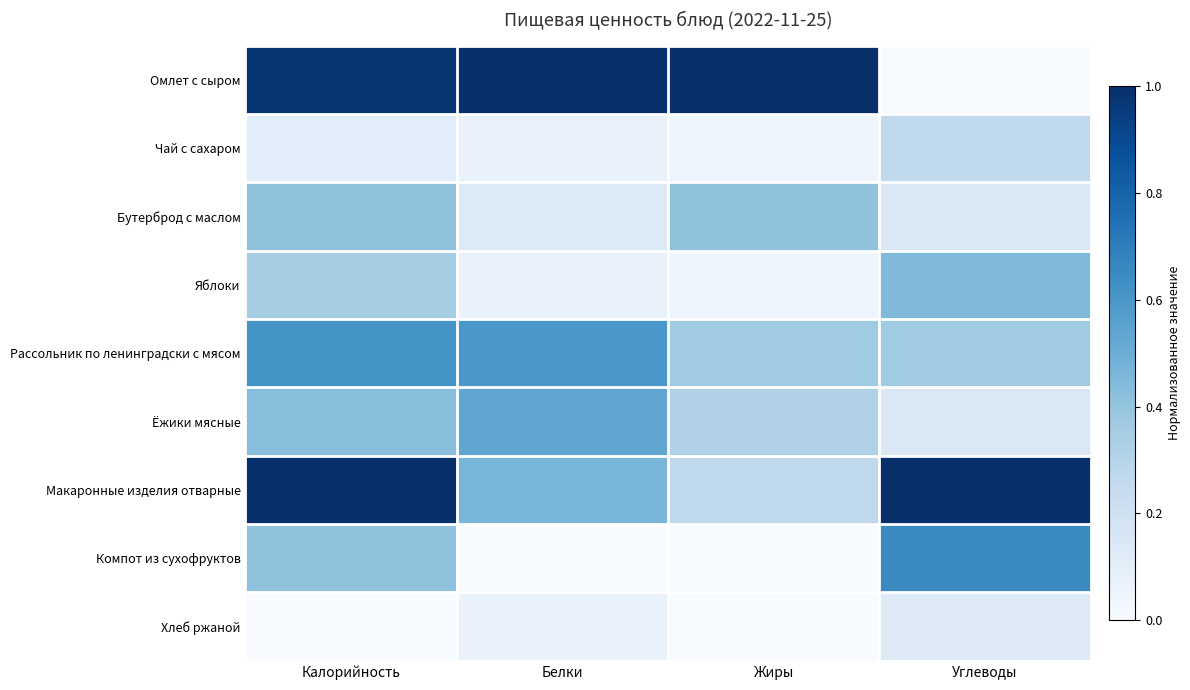

How many distinct data groups are displayed?

9